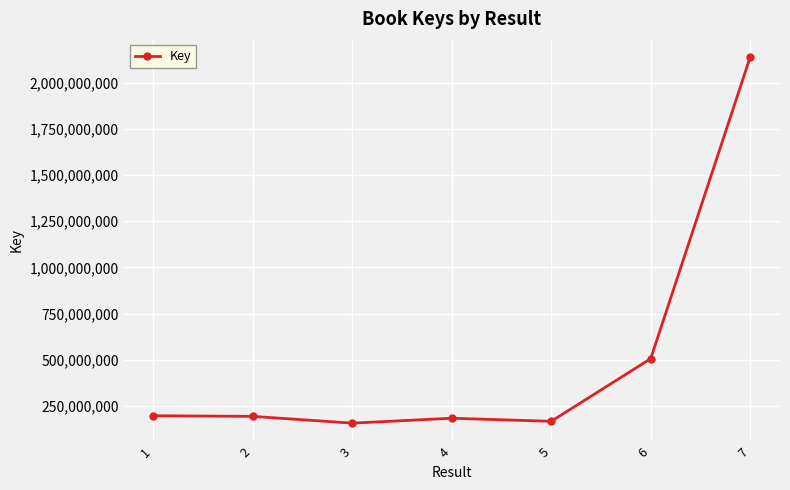

What is the minimum value shown in the chart?

155741532